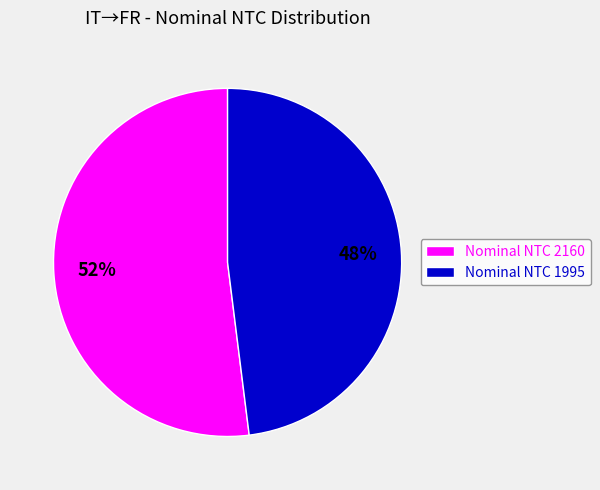

Combined, do Nominal NTC 1995 and Nominal NTC 2160 account for over 50%?

Yes